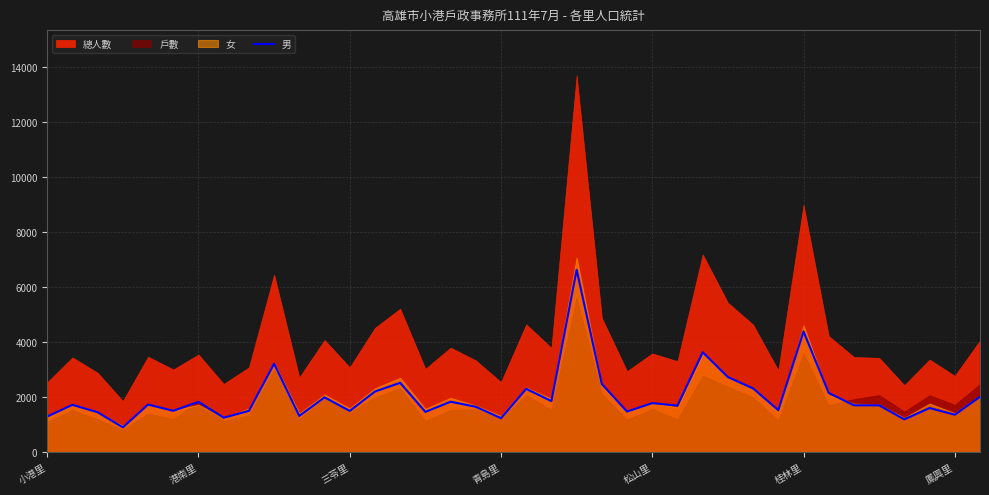

True or false: the data shows 2514 at 14.

True